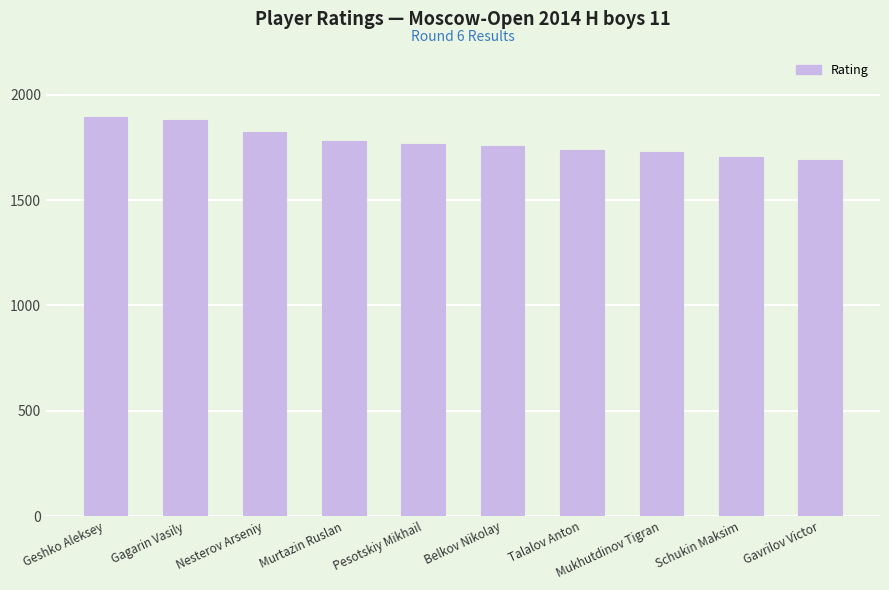

What is the greatest value displayed?

1894